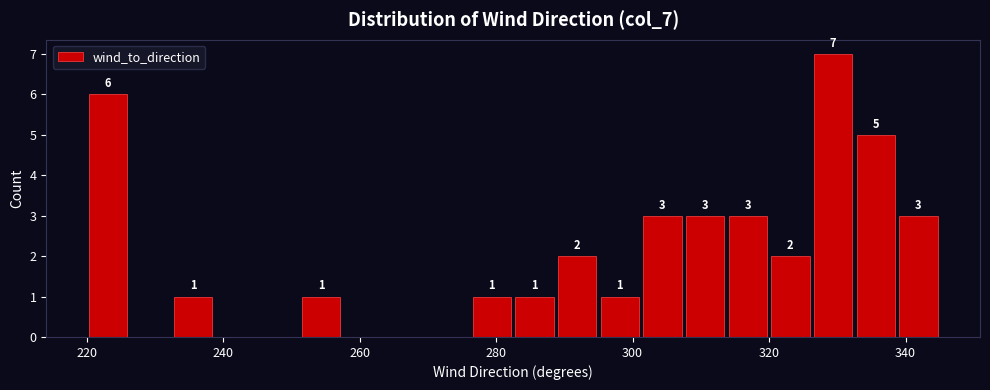

Around what value on the x-axis is the tallest bar? Give the approximate position of its centre, as read against the axis.

330